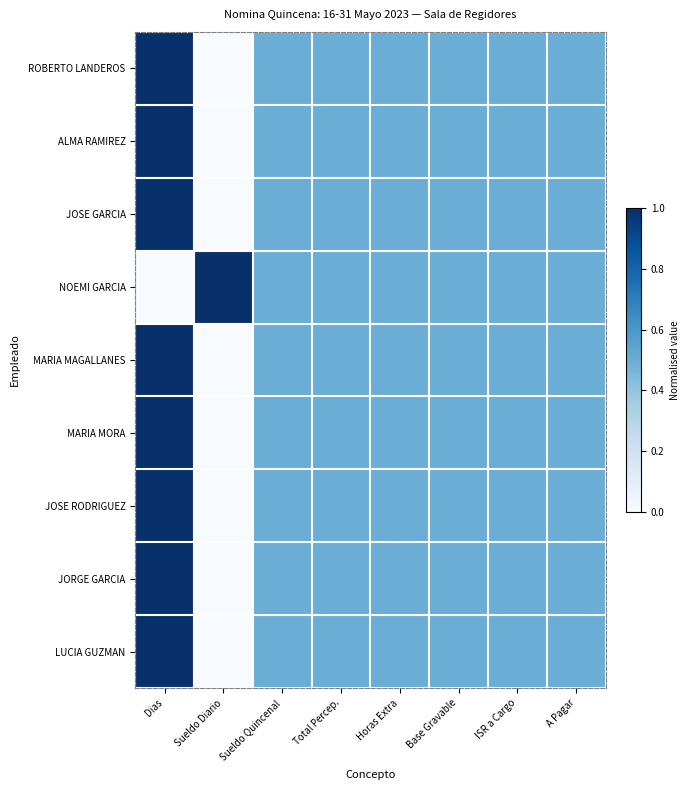

Reading right to left, extract all data points from this chart.

ROBERTO LANDEROS: A Pagar=0.5	ISR a Cargo=0.5	Base Gravable=0.5	Horas Extra=0.5	Total Percep.=0.5	Sueldo Quincenal=0.5	Sueldo Diario=0.0	Dias=1.0
ALMA RAMIREZ: A Pagar=0.5	ISR a Cargo=0.5	Base Gravable=0.5	Horas Extra=0.5	Total Percep.=0.5	Sueldo Quincenal=0.5	Sueldo Diario=0.0	Dias=1.0
JOSE GARCIA: A Pagar=0.5	ISR a Cargo=0.5	Base Gravable=0.5	Horas Extra=0.5	Total Percep.=0.5	Sueldo Quincenal=0.5	Sueldo Diario=0.0	Dias=1.0
NOEMI GARCIA: A Pagar=0.5	ISR a Cargo=0.5	Base Gravable=0.5	Horas Extra=0.5	Total Percep.=0.5	Sueldo Quincenal=0.5	Sueldo Diario=1.0	Dias=0.0
MARIA MAGALLANES: A Pagar=0.5	ISR a Cargo=0.5	Base Gravable=0.5	Horas Extra=0.5	Total Percep.=0.5	Sueldo Quincenal=0.5	Sueldo Diario=0.0	Dias=1.0
MARIA MORA: A Pagar=0.5	ISR a Cargo=0.5	Base Gravable=0.5	Horas Extra=0.5	Total Percep.=0.5	Sueldo Quincenal=0.5	Sueldo Diario=0.0	Dias=1.0
JOSE RODRIGUEZ: A Pagar=0.5	ISR a Cargo=0.5	Base Gravable=0.5	Horas Extra=0.5	Total Percep.=0.5	Sueldo Quincenal=0.5	Sueldo Diario=0.0	Dias=1.0
JORGE GARCIA: A Pagar=0.5	ISR a Cargo=0.5	Base Gravable=0.5	Horas Extra=0.5	Total Percep.=0.5	Sueldo Quincenal=0.5	Sueldo Diario=0.0	Dias=1.0
LUCIA GUZMAN: A Pagar=0.5	ISR a Cargo=0.5	Base Gravable=0.5	Horas Extra=0.5	Total Percep.=0.5	Sueldo Quincenal=0.5	Sueldo Diario=0.0	Dias=1.0